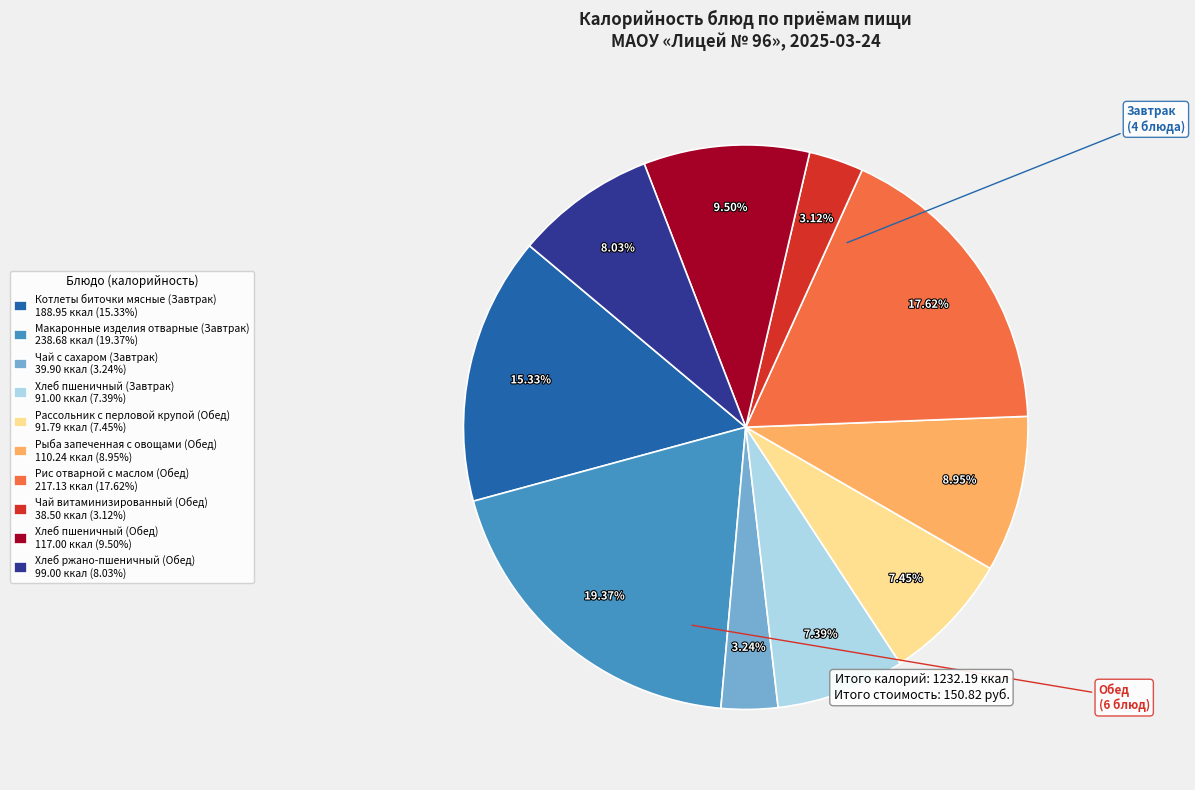

Which has a higher value, Рыба запеченная с овощами (Обед) 110.24 ккал (8.95%) or Чай с сахаром (Завтрак) 39.90 ккал (3.24%)?

Рыба запеченная с овощами (Обед) 110.24 ккал (8.95%)